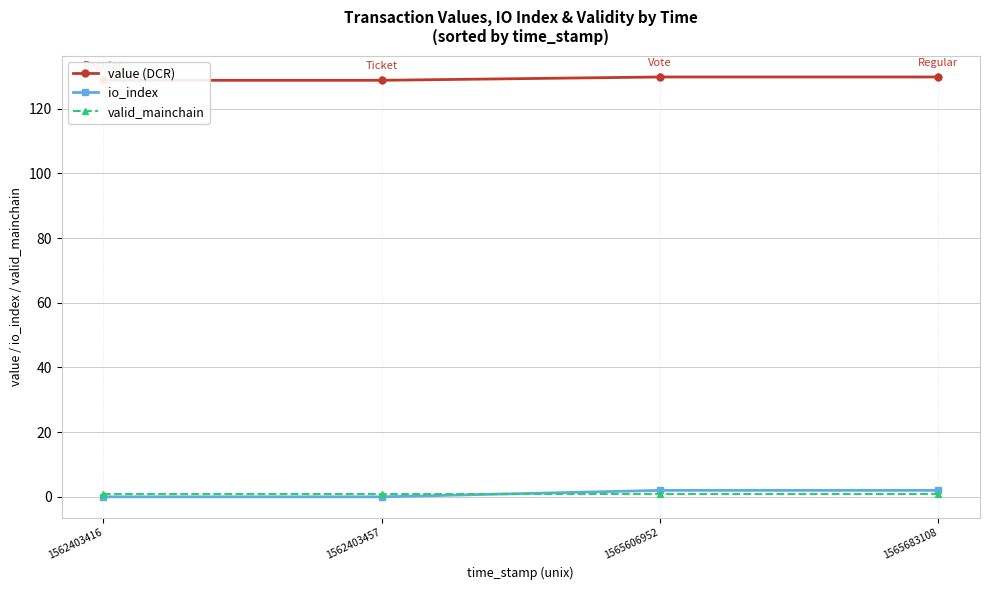

How many categories are shown in the chart?

4